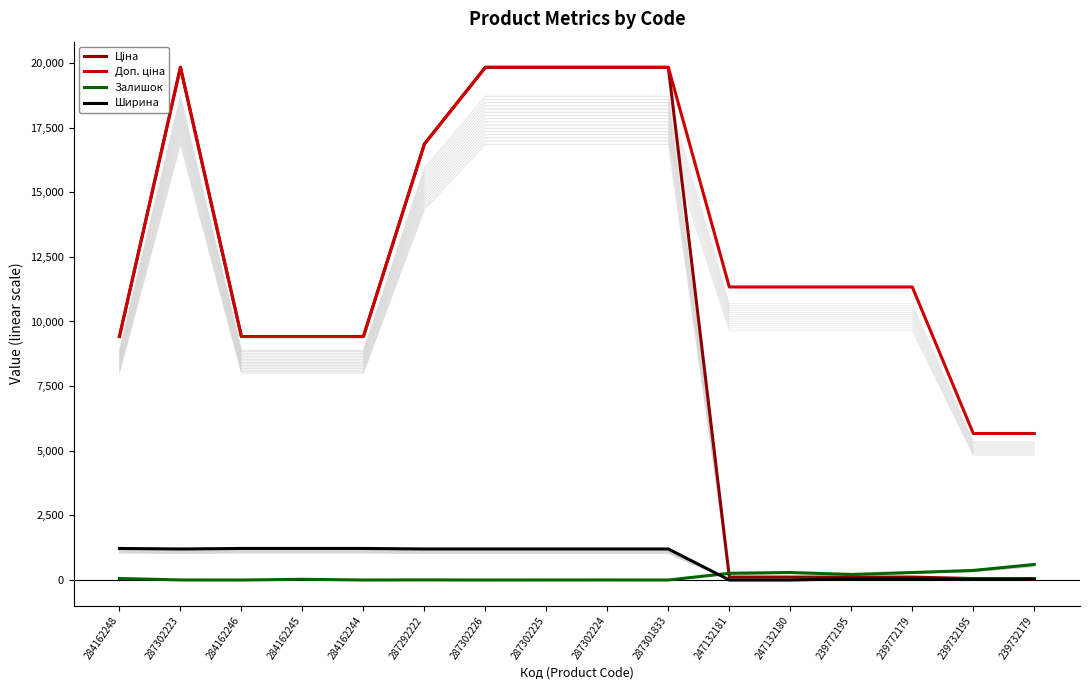

How many intersections are there between Залишок and Ціна?

1